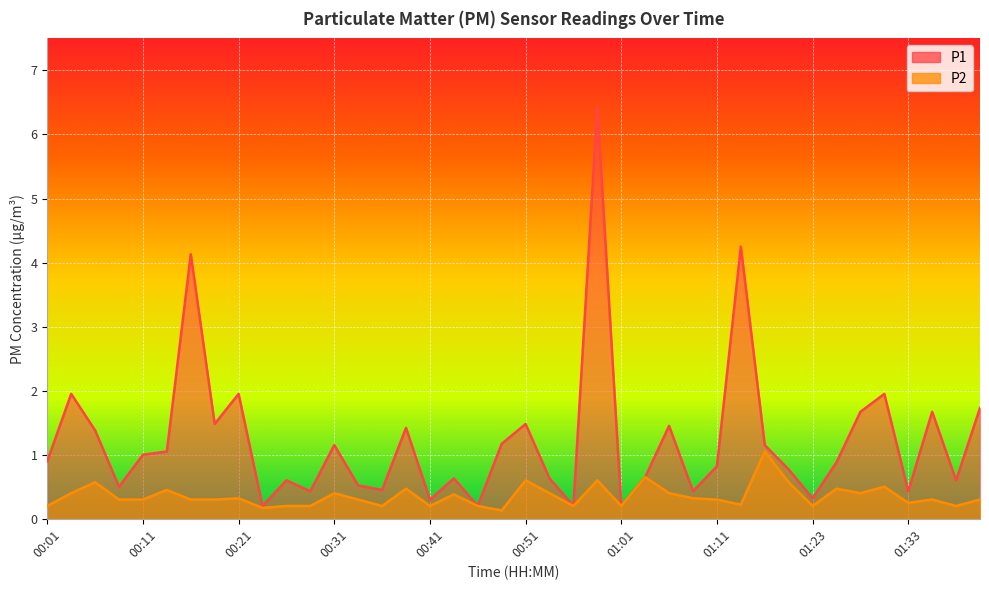

Is the value of P2 at 01:26 greater than the value of P1 at 00:16?

No